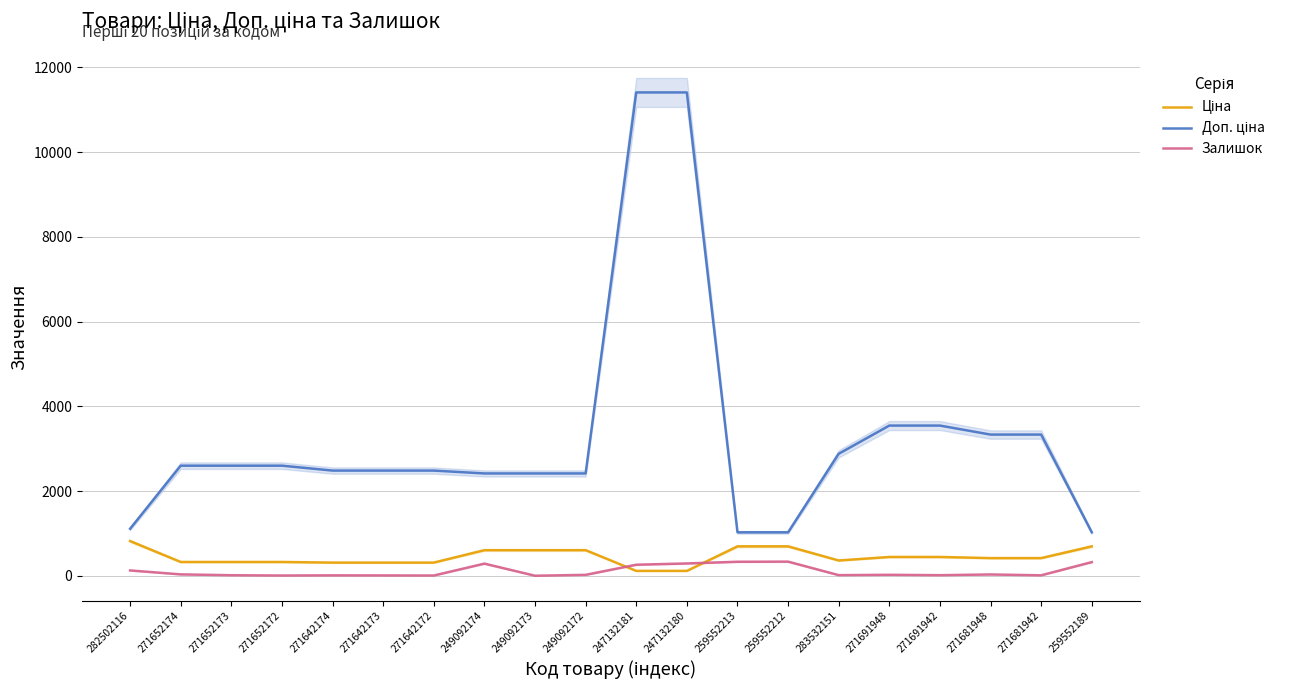

Which has a higher value, 271681942 or 271691948?

271691948